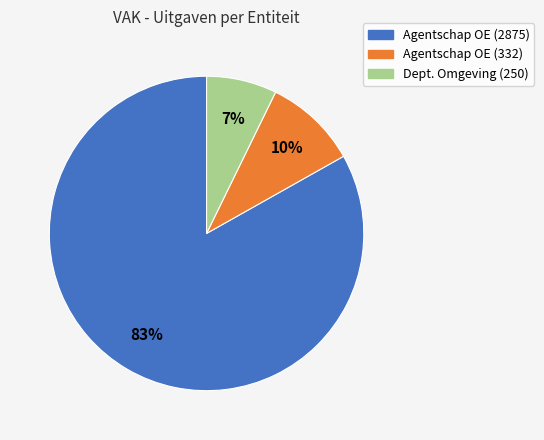

To the nearest percent, what is the difference between the largest and smallest slice percentages?

76%